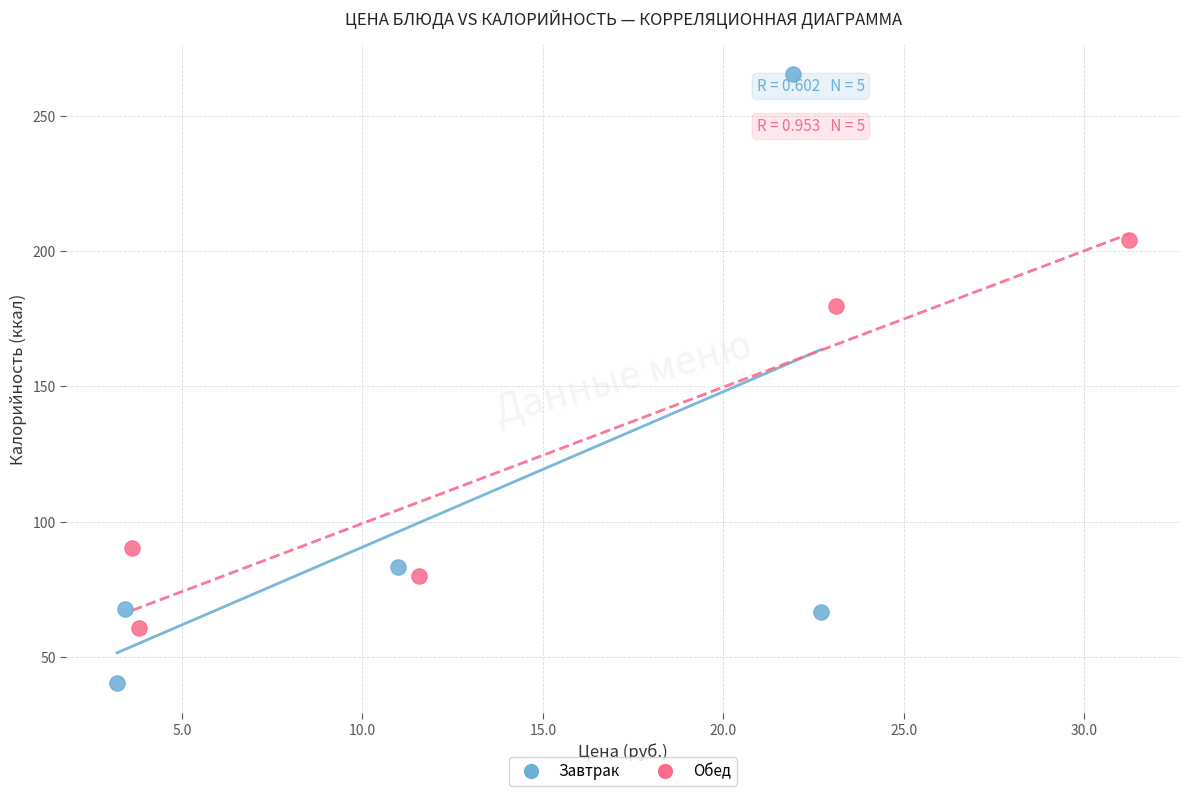

Which series has the widest spread of Y values?

Завтрак